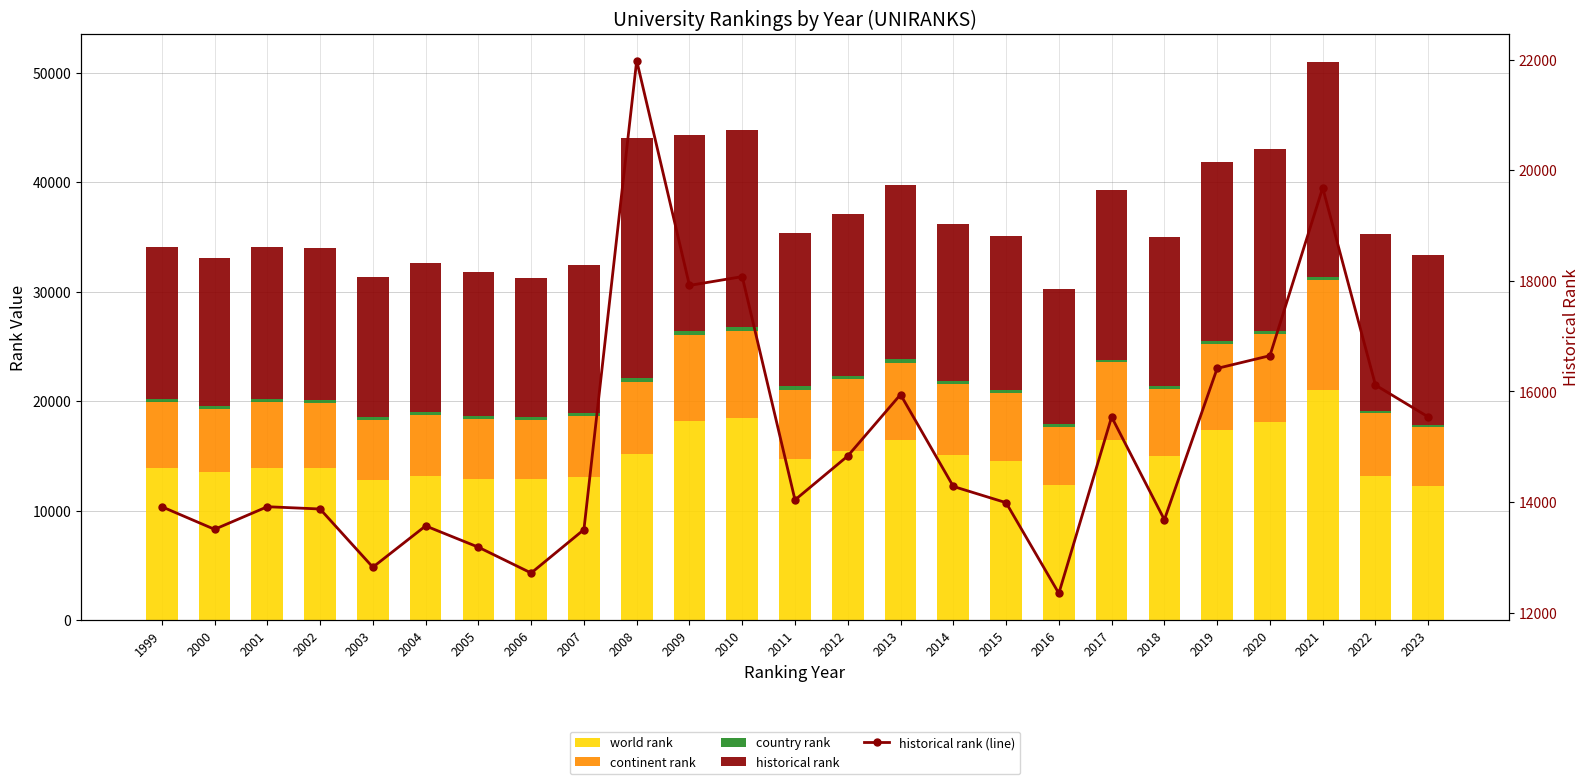

Reading left to right, extract all data points from this chart.

world rank: 1999=13914	2000=13505	2001=13914	2002=13873	2003=12820	2004=13145	2005=12882	2006=12856	2007=13081	2008=15215	2009=18145	2010=18417	2011=14747	2012=15403	2013=16422	2014=15109	2015=14563	2016=12344	2017=16440	2018=15008	2019=17360	2020=18077	2021=21024	2022=13127	2023=12284
continent rank: 1999=5996	2000=5808	2001=5996	2002=5977	2003=5441	2004=5620	2005=5488	2006=5430	2007=5570	2008=6555	2009=7881	2010=7976	2011=6298	2012=6599	2013=7086	2014=6472	2015=6211	2016=5316	2017=7147	2018=6107	2019=7881	2020=8086	2021=10063	2022=5804	2023=5365
country rank: 1999=292	2000=277	2001=292	2002=292	2003=278	2004=278	2005=273	2006=259	2007=282	2008=304	2009=350	2010=350	2011=296	2012=307	2013=323	2014=300	2015=290	2016=253	2017=145	2018=253	2019=234	2020=233	2021=249	2022=214	2023=191
historical rank: 1999=13914	2000=13505	2001=13914	2002=13873	2003=12820	2004=13567	2005=13182	2006=12715	2007=13500	2008=21985	2009=17917	2010=18076	2011=14037	2012=14832	2013=15943	2014=14281	2015=13987	2016=12347	2017=15538	2018=13679	2019=16416	2020=16646	2021=19682	2022=16114	2023=15538
historical rank (line): 1999=13914	2000=13505	2001=13914	2002=13873	2003=12820	2004=13567	2005=13182	2006=12715	2007=13500	2008=21985	2009=17917	2010=18076	2011=14037	2012=14832	2013=15943	2014=14281	2015=13987	2016=12347	2017=15538	2018=13679	2019=16416	2020=16646	2021=19682	2022=16114	2023=15538